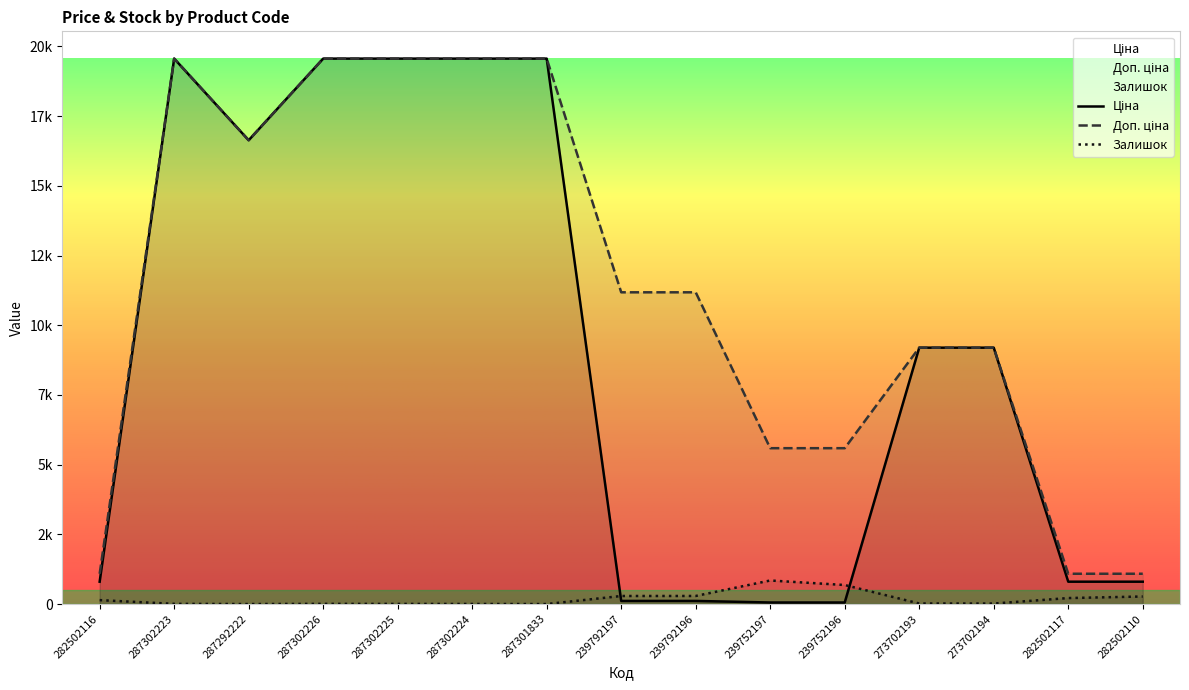

What is the average value of the Доп. ціна series?

11310.7